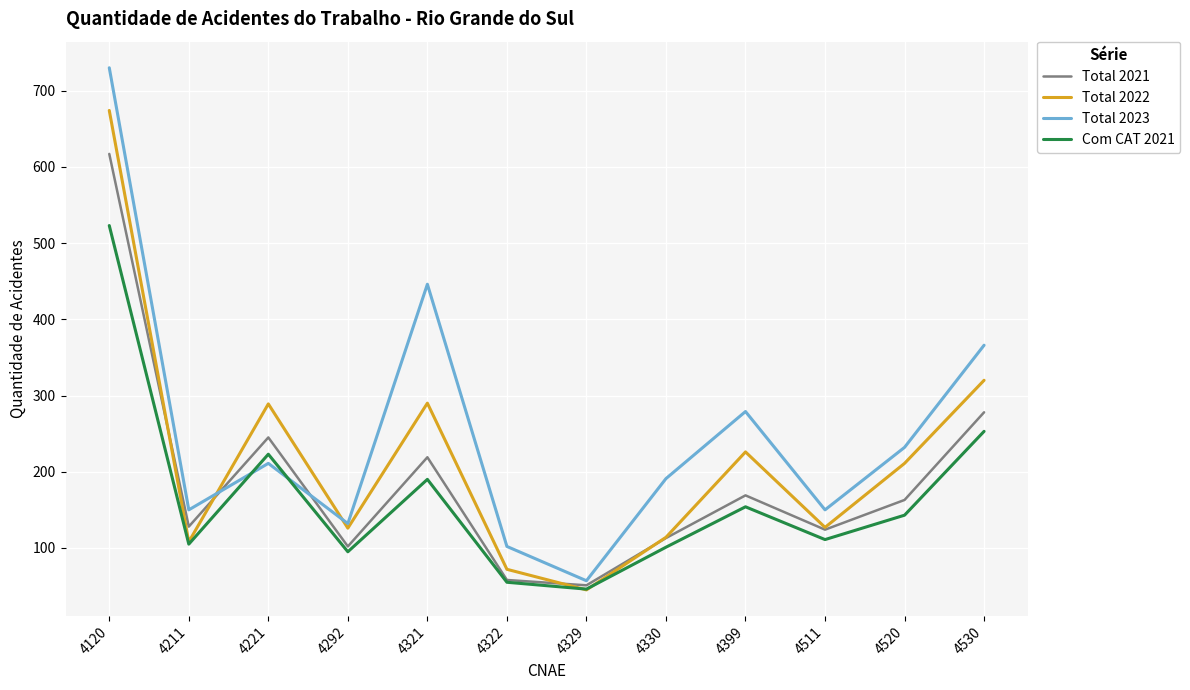

After their last crossing, which series has the higher values: Com CAT 2021 or Total 2022?

Total 2022